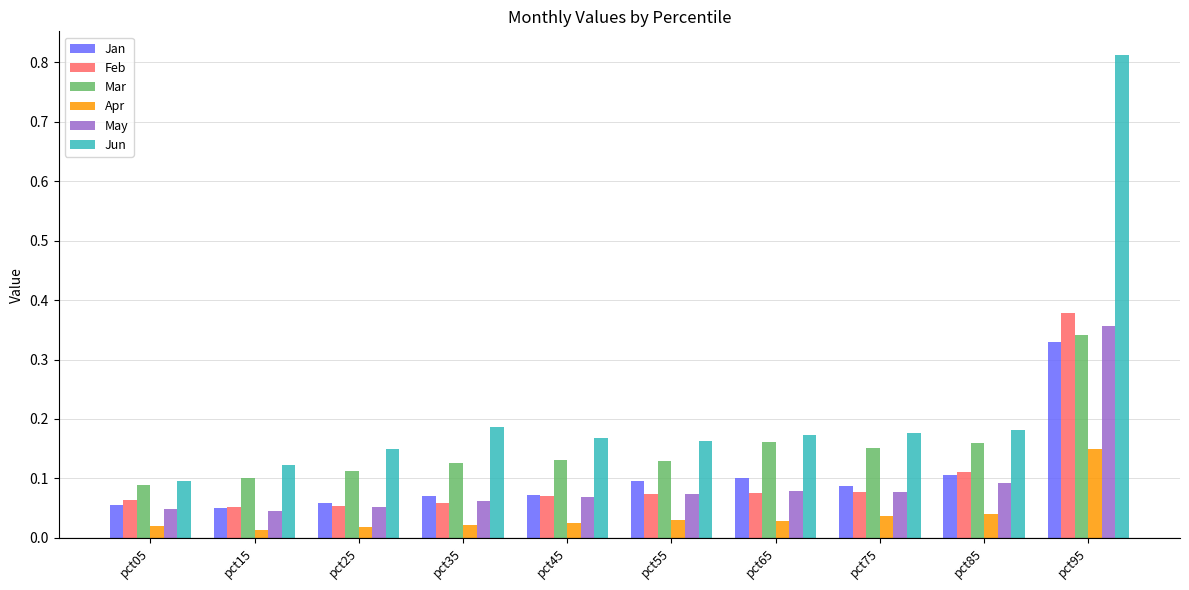

The value of Mar at pct05 is 0.0. True or false?

False